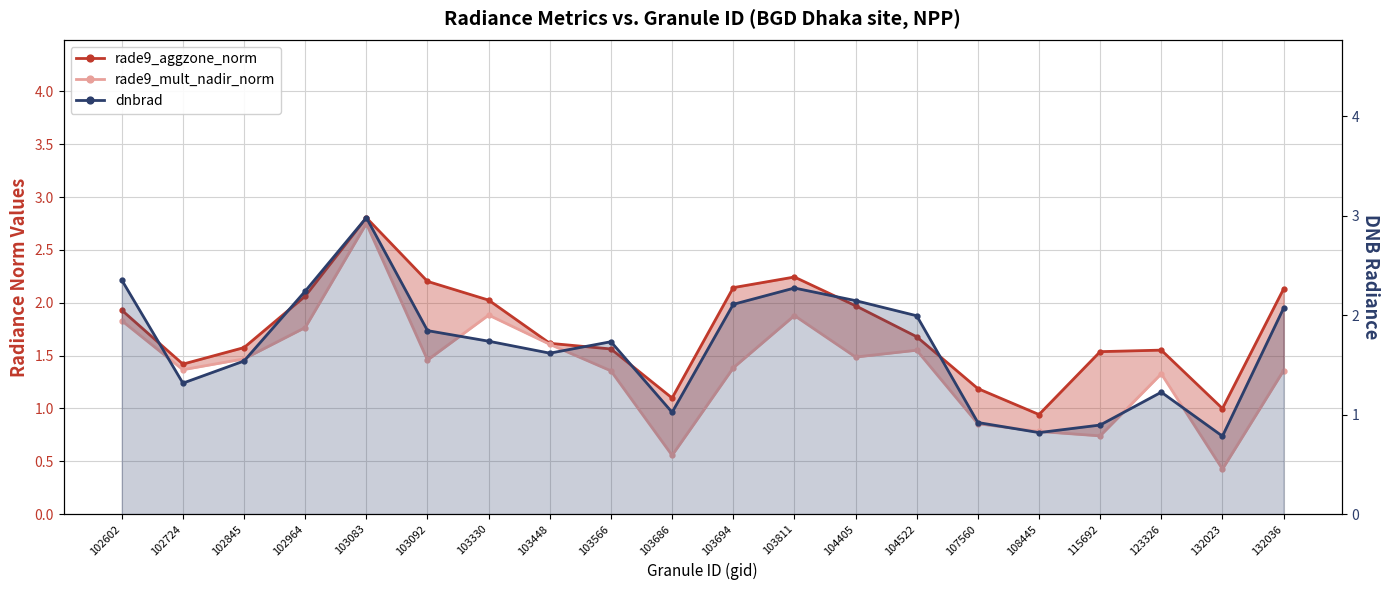

Reading left to right, what are all the values shown in this chart?

rade9_aggzone_norm: 1.9	1.4	1.6	2.1	2.8	2.2	2.0	1.6	1.6	1.1	2.1	2.2	2.0	1.7	1.2	0.9	1.5	1.6	1.0	2.1
rade9_mult_nadir_norm: 1.8	1.4	1.5	1.8	2.7	1.5	1.9	1.6	1.4	0.6	1.4	1.9	1.5	1.6	0.9	0.8	0.7	1.3	0.4	1.4
dnbrad: 2.4	1.3	1.5	2.2	3.0	1.8	1.7	1.6	1.7	1.0	2.1	2.3	2.1	2.0	0.9	0.8	0.9	1.2	0.8	2.1